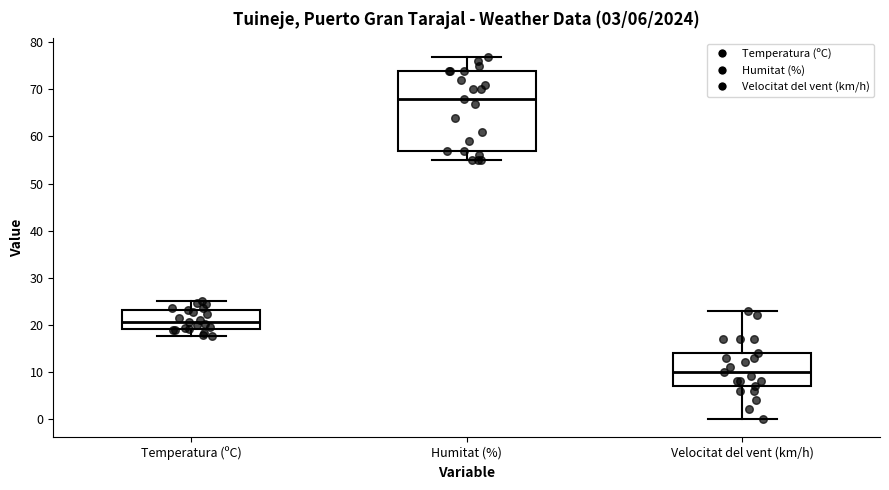

Which box is the tallest, from its lower edge to its upper edge?

Humitat (%)